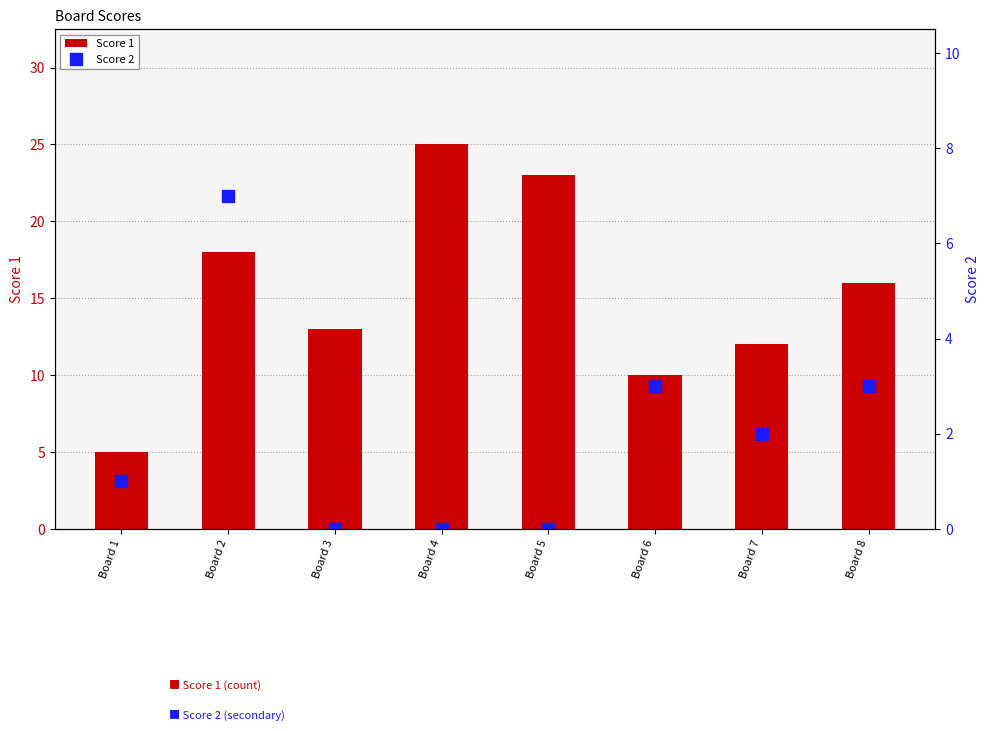

What is the difference between the second highest and minimum values in the Score 1 series?

18